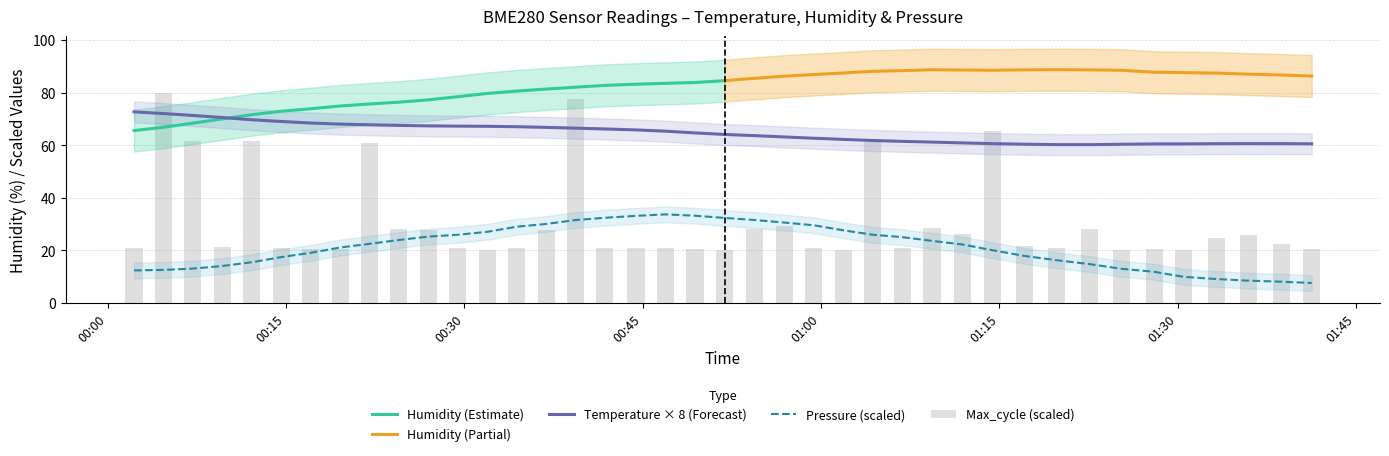

Between 2023/03/27 00:04:41 and 2023/03/27 00:34:23, which series saw the biggest shift?

BME280_pressure_norm